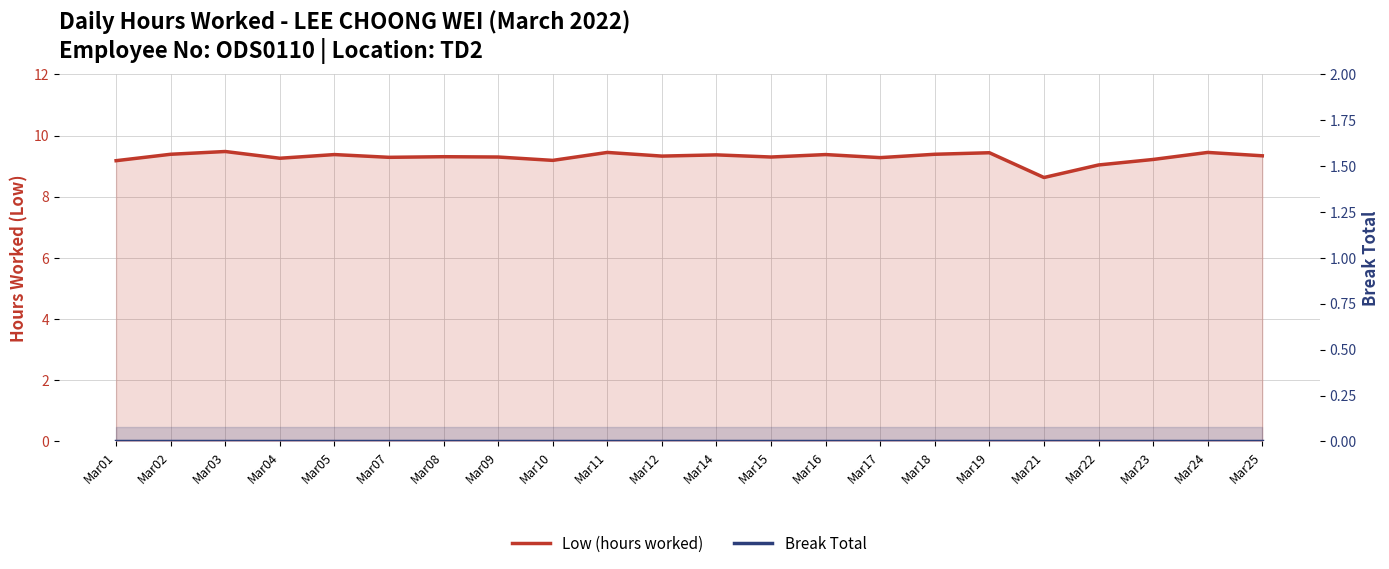

Reading left to right, list all the values displayed in this chart.

Low (hours worked): 9.2	9.4	9.5	9.3	9.4	9.3	9.3	9.3	9.2	9.4	9.3	9.4	9.3	9.4	9.3	9.4	9.4	8.6	9.0	9.2	9.4	9.3
Break Total: 0.0	0.0	0.0	0.0	0.0	0.0	0.0	0.0	0.0	0.0	0.0	0.0	0.0	0.0	0.0	0.0	0.0	0.0	0.0	0.0	0.0	0.0